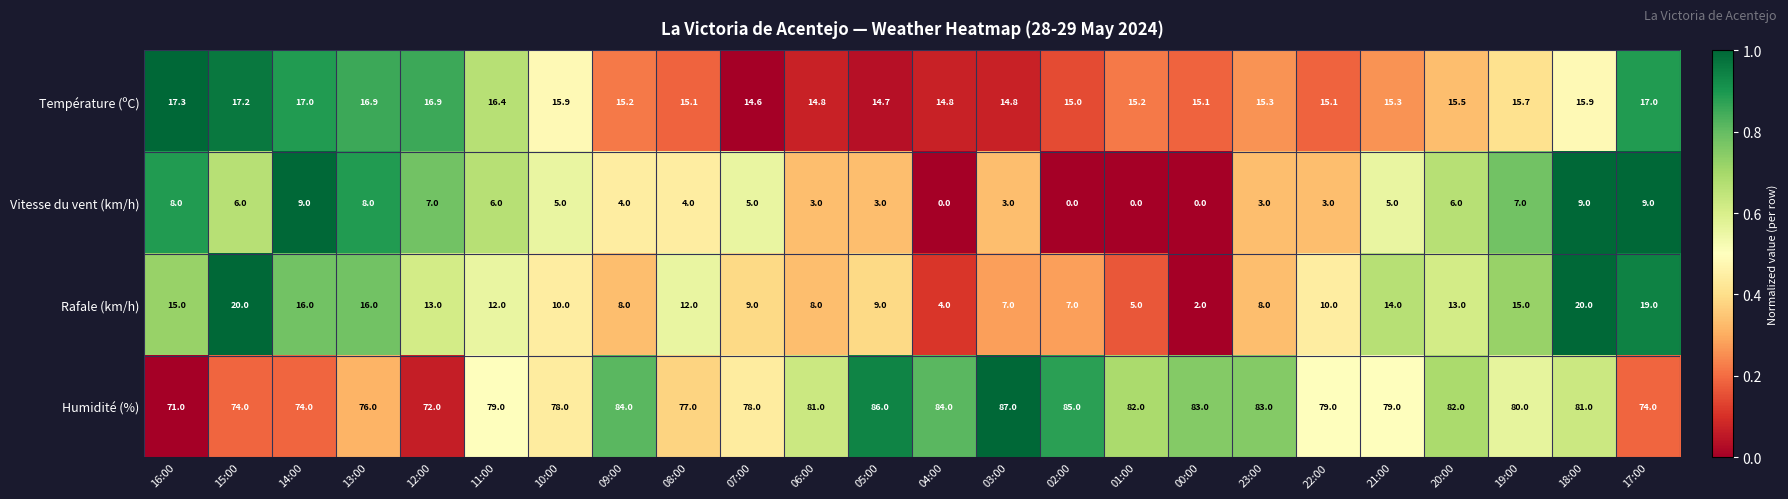

True or false: Humidité (%) has a value of 111.1 at 14:00.

False